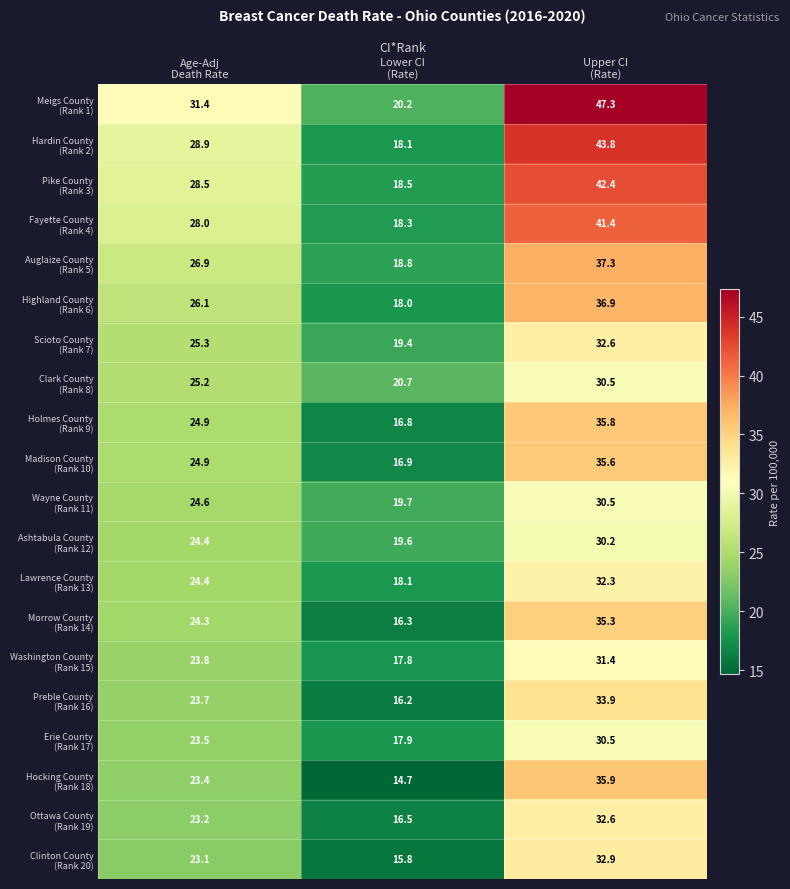

What is the maximum value shown in the chart?

47.3